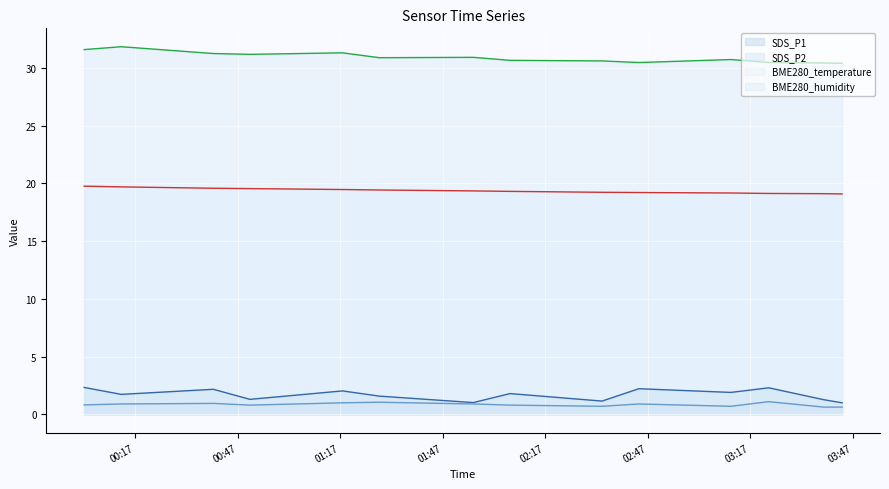

What is the average value of the SDS_P2 line series?

0.8